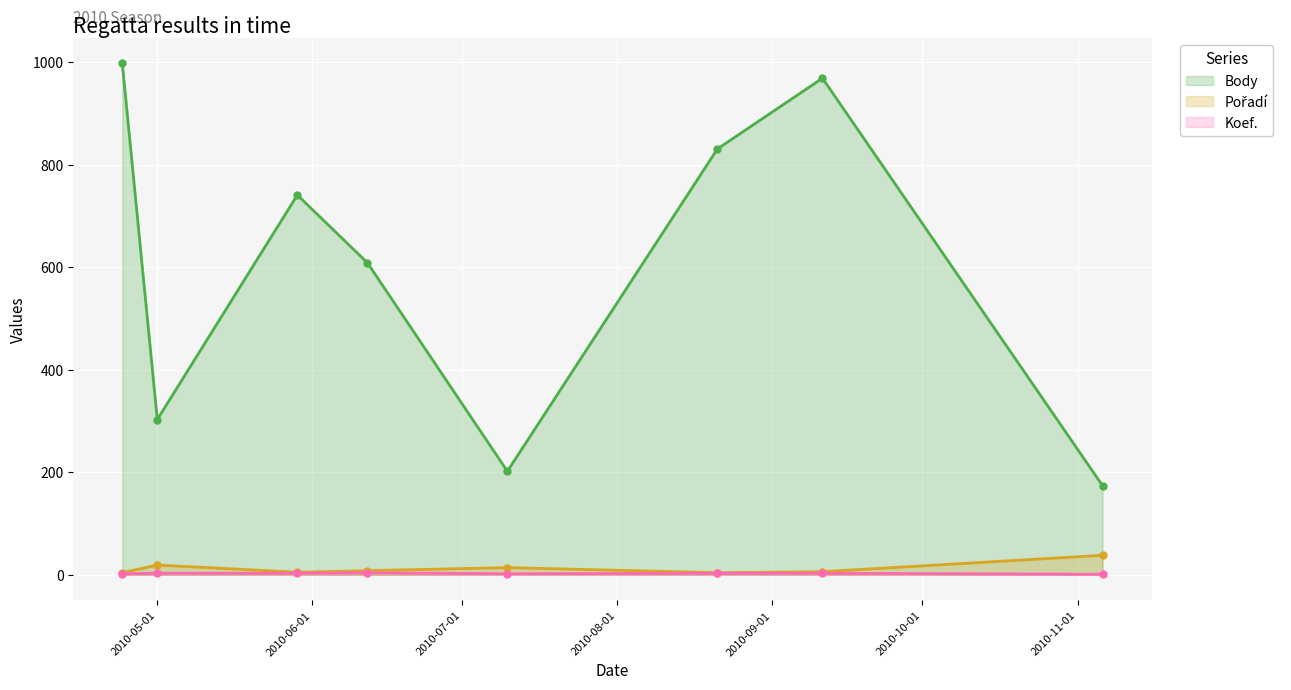

How many data points does each series have?

8